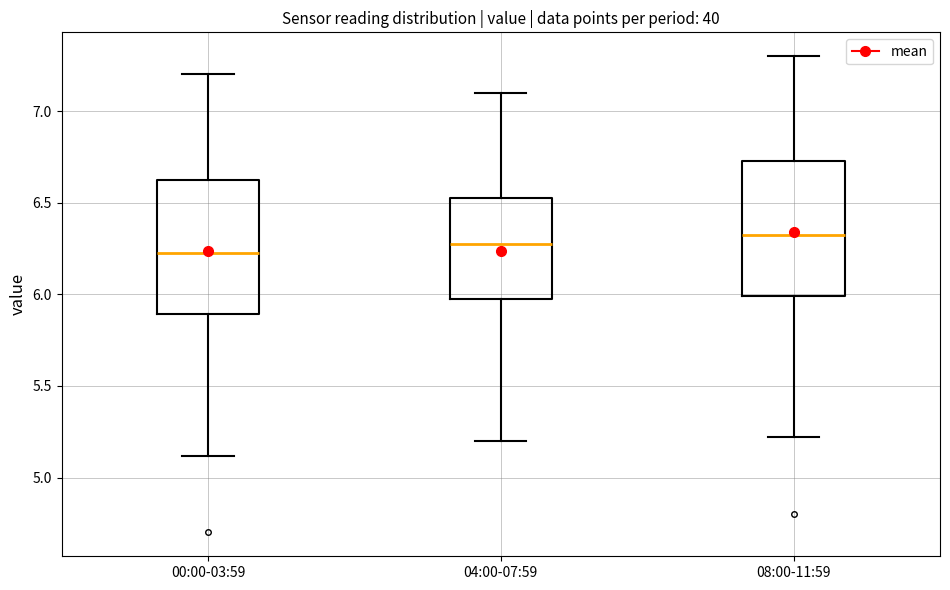

Reading left to right, transcribe this box plot: for each box, give where its median line is, the range the box spans, and where its two whiskers end, as read against the y-axis. The values are not printed on the chart, so give them approximately, as read against the axis.

00:00-03:59: median 6.25, box 5.90 to 6.65, whiskers 5.10 to 7.20
04:00-07:59: median 6.30, box 5.95 to 6.55, whiskers 5.20 to 7.10
08:00-11:59: median 6.35, box 6.00 to 6.75, whiskers 5.20 to 7.30